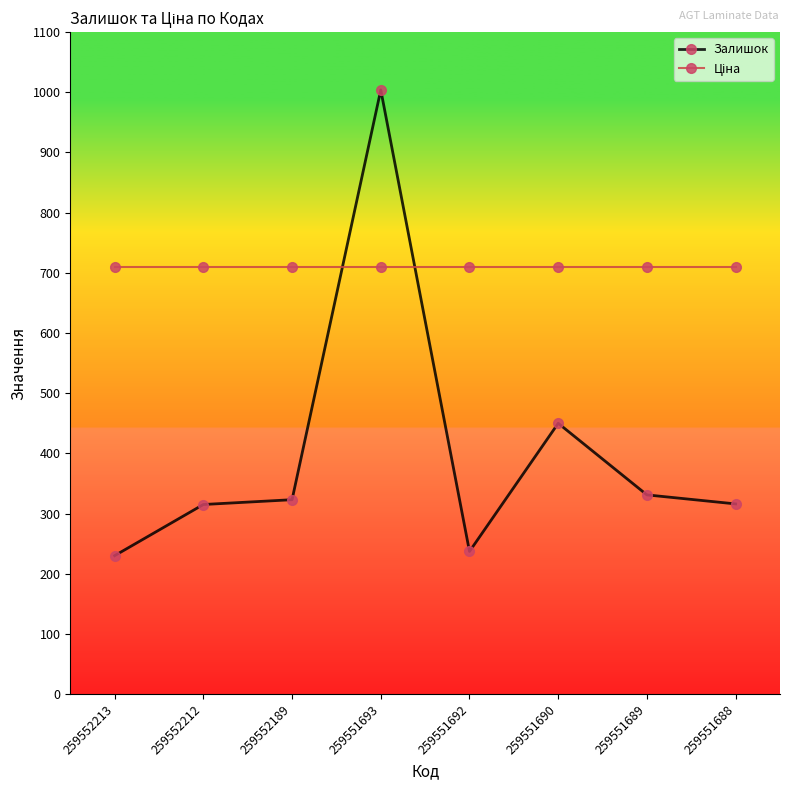

Which series has the widest spread of values?

Залишок